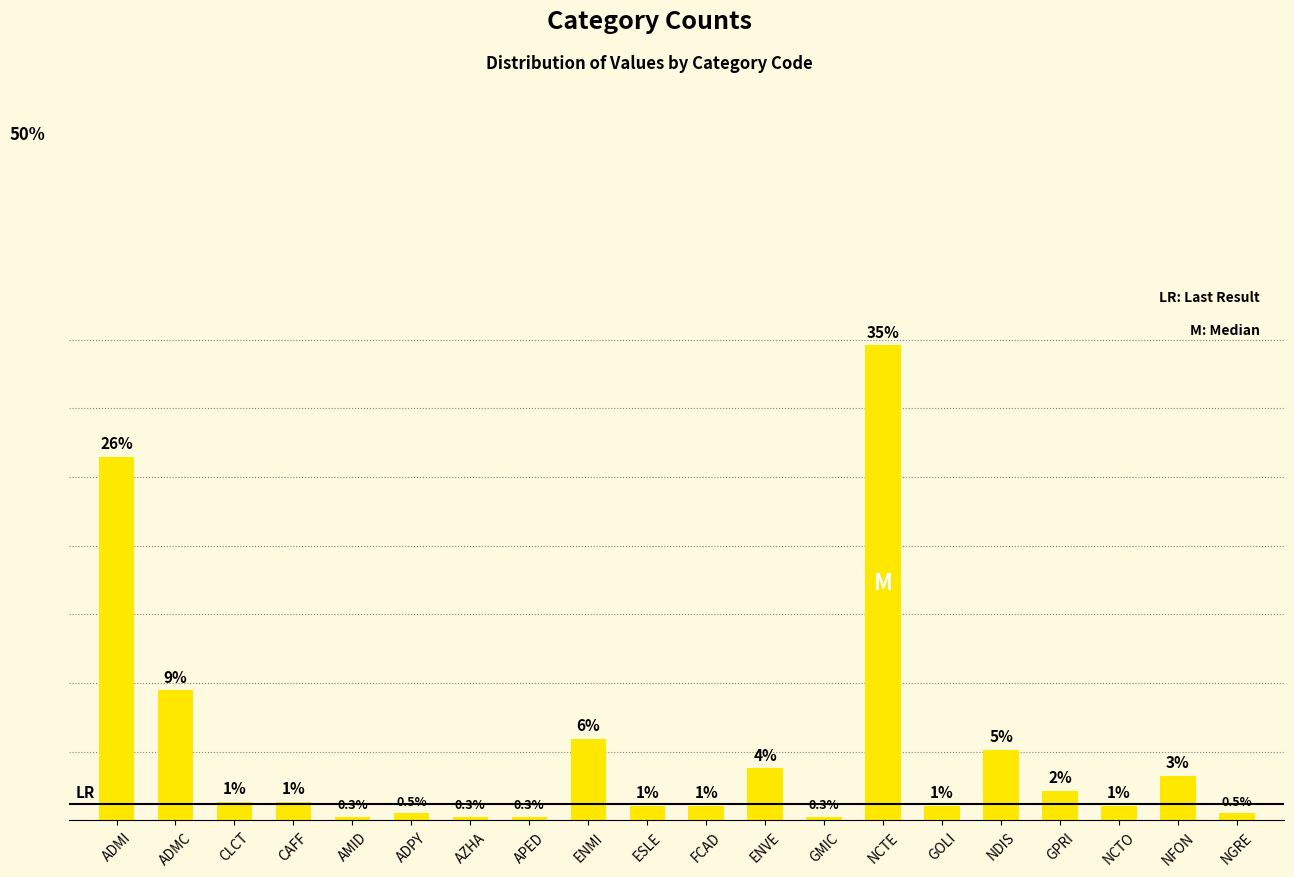

Reading left to right, transcribe all the data shown in this chart.

ADMI=26.5	ADMC=9.5	CLCT=1.4	CAFF=1.4	AMID=0.3	ADPY=0.5	AZHA=0.3	APED=0.3	ENMI=5.9	ESLE=1.1	FCAD=1.1	ENVE=3.8	GMIC=0.3	NCTE=34.6	GOLI=1.1	NDIS=5.1	GPRI=2.2	NCTO=1.1	NFON=3.2	NGRE=0.5